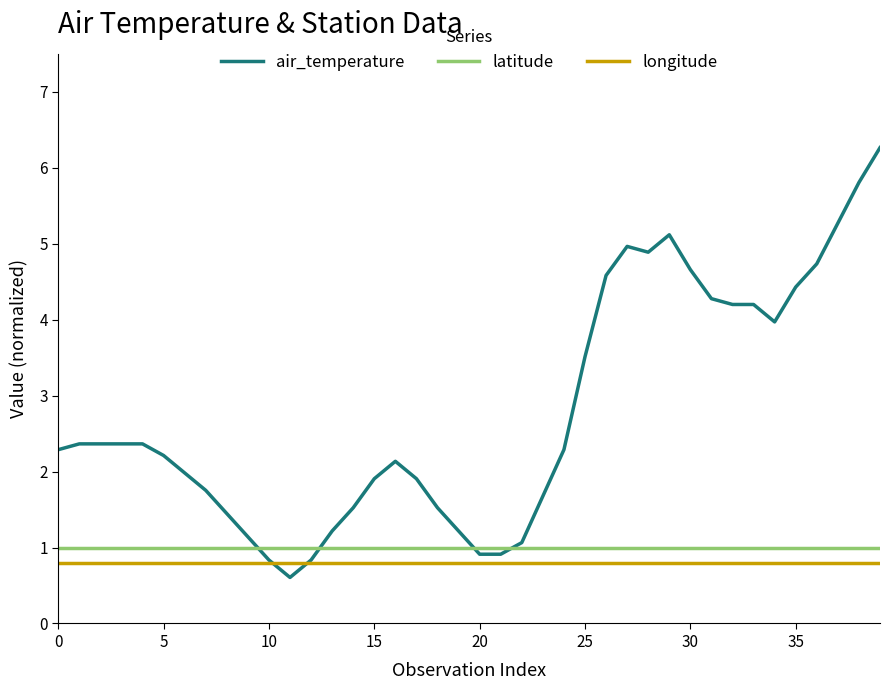

How many lines are shown in the chart?

3